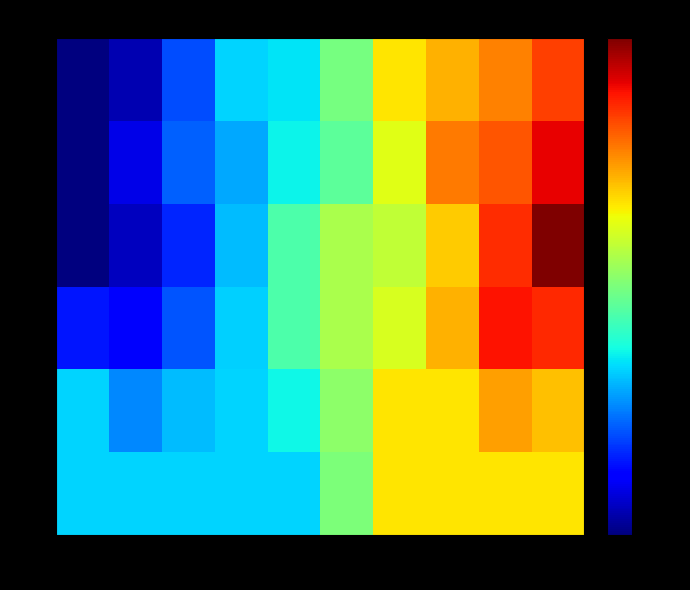

Which series has the largest total across all categories?

7